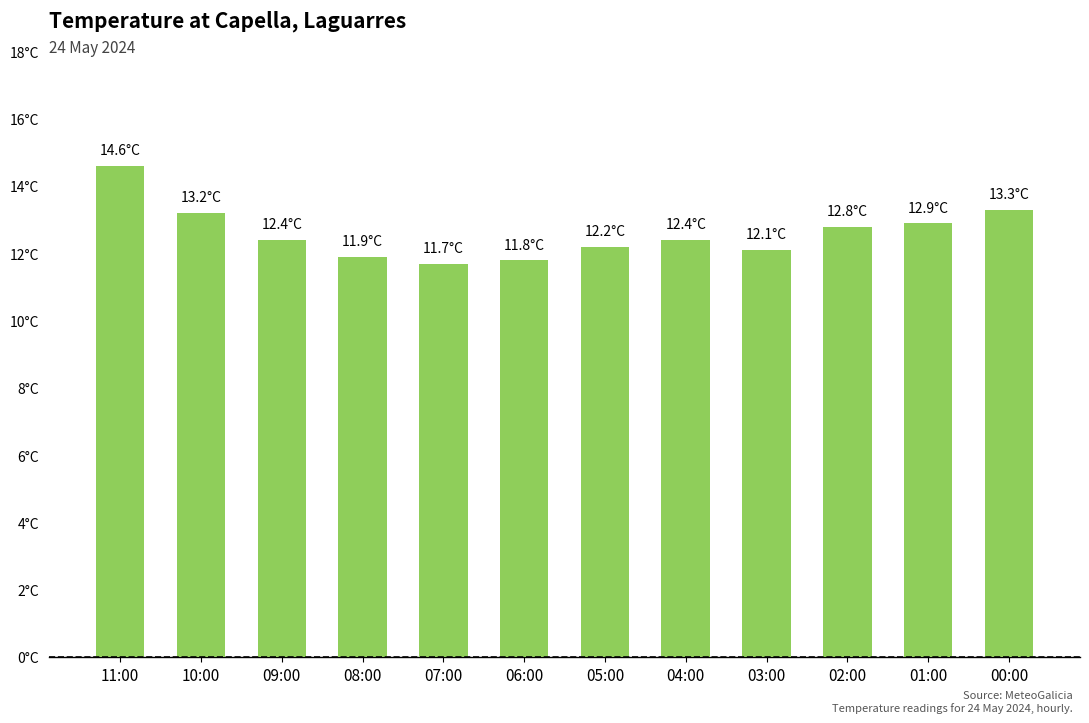

What is the smallest value displayed?

11.7